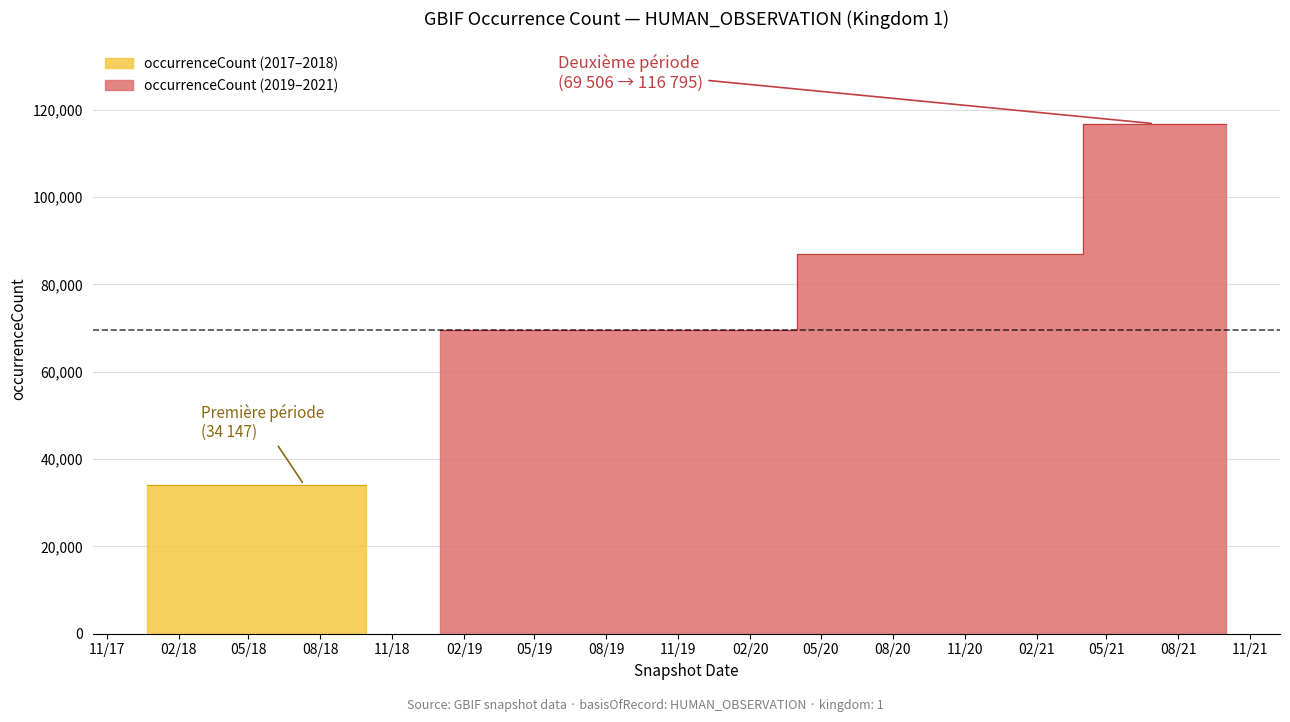

Is it true that the value at 2021-01-01 is 132564?

False